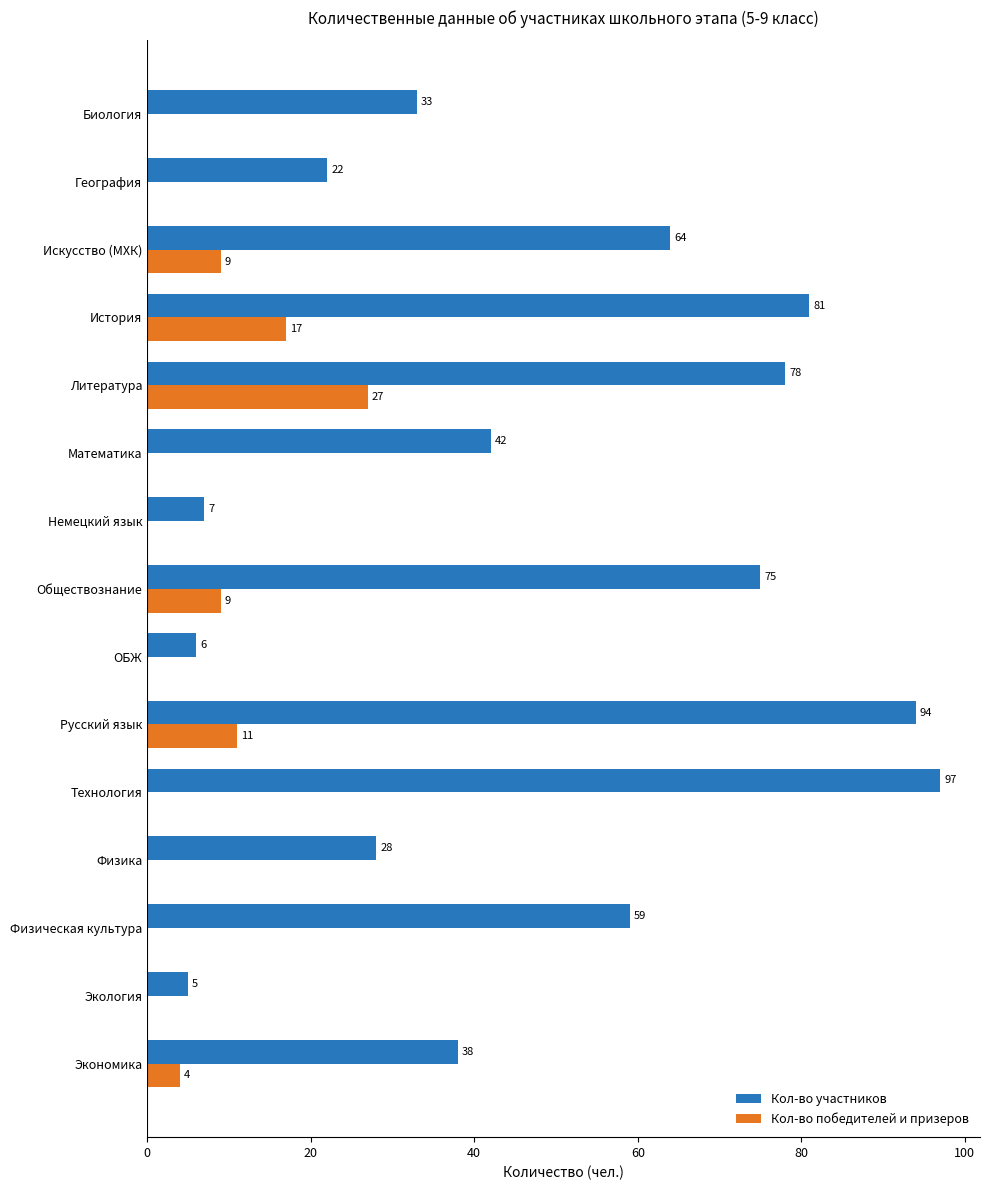

Between История and Обществознание, which series saw the biggest shift?

Кол-во победителей и призеров